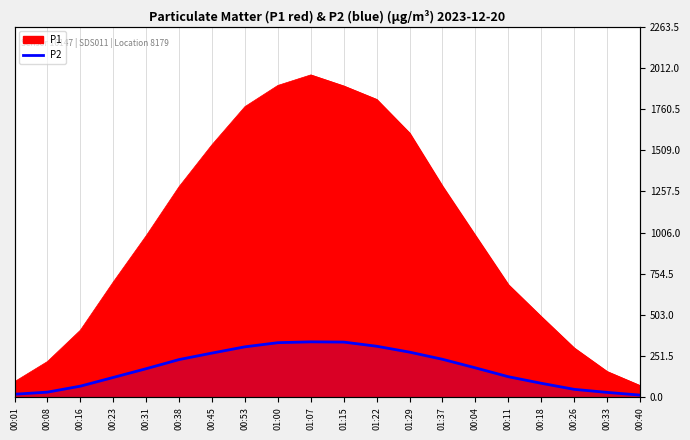

The chart shows a value of 121.2 at 00:23. True or false?

True